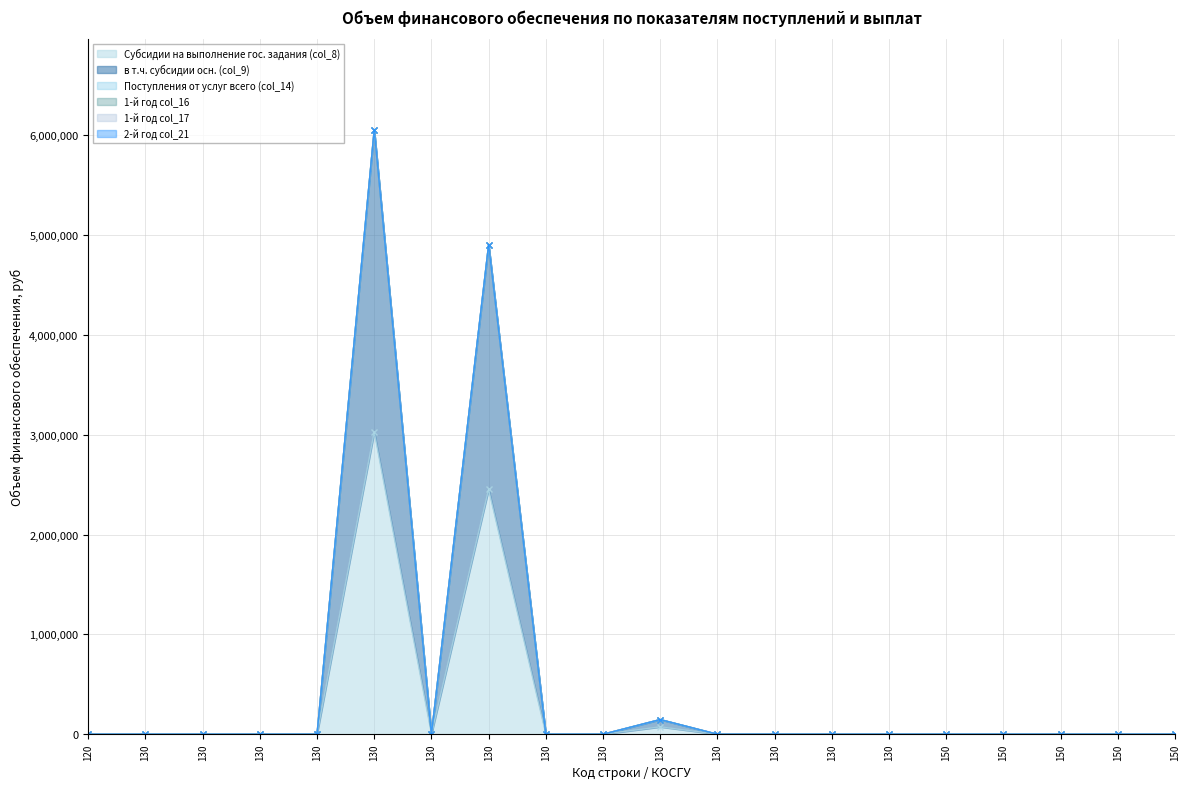

How many lines are shown in the chart?

6